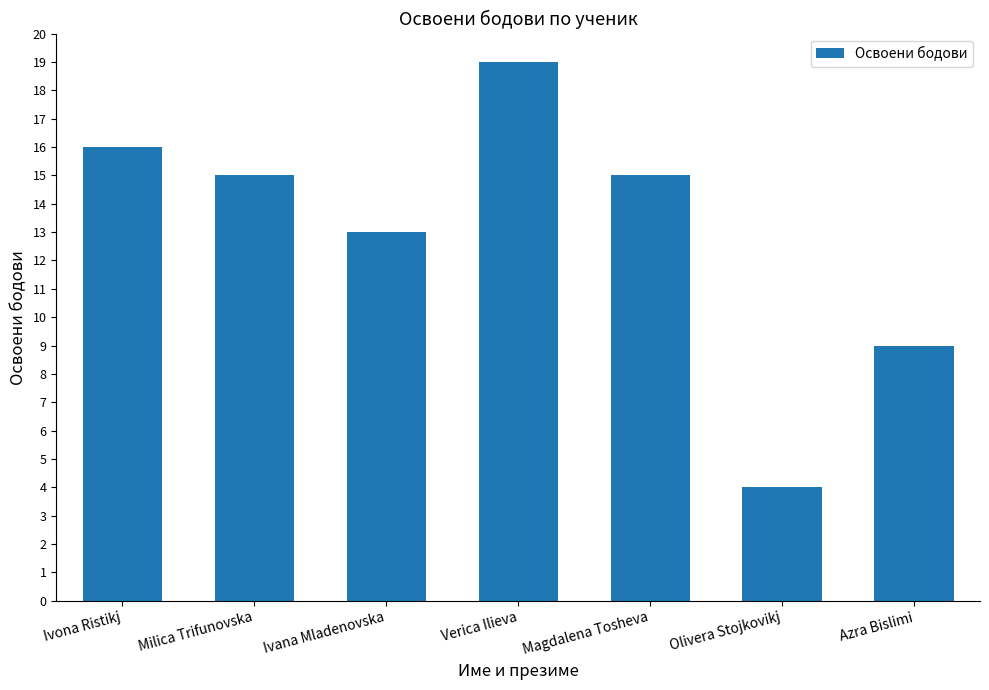

Between Ivana Mladenovska and Verica Ilieva, which is larger?

Verica Ilieva